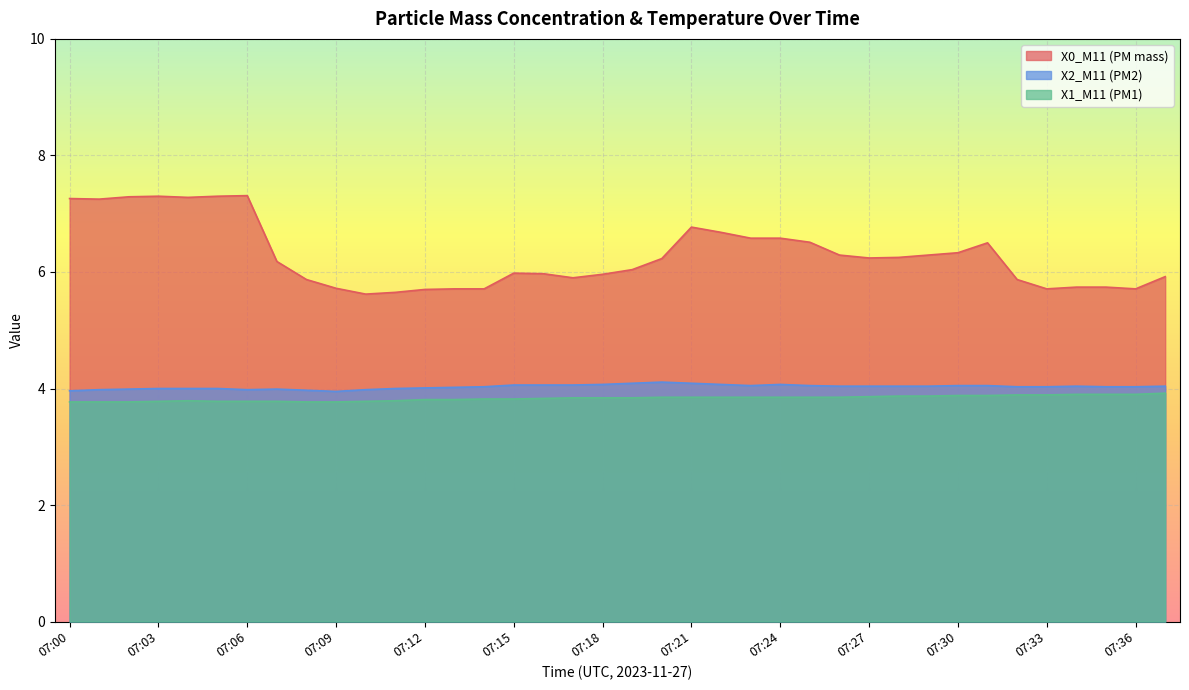

The value of X1_M11 (PM1) at 07:25 is 3.9. True or false?

True